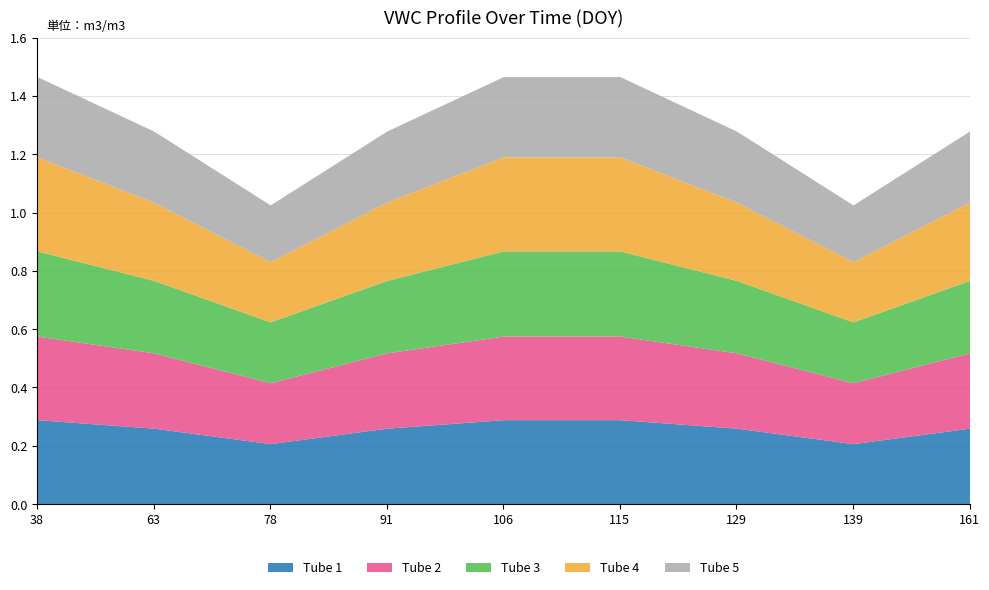

Where is Tube 5 nearest to the value 0?

78